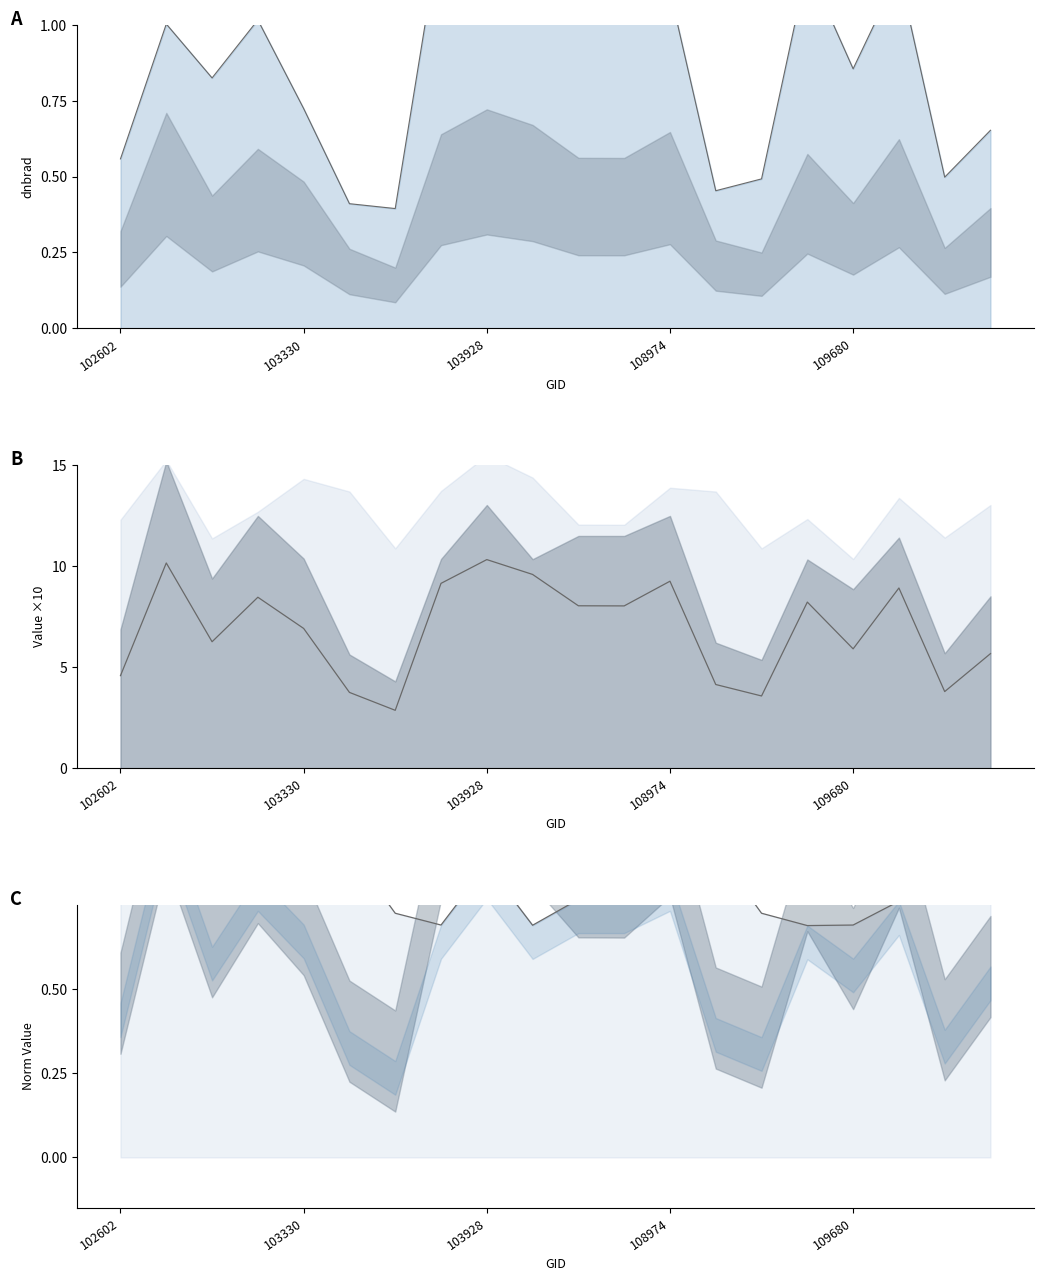

Where is the first local maximum for rade9_mult_nadir_norm?

102724